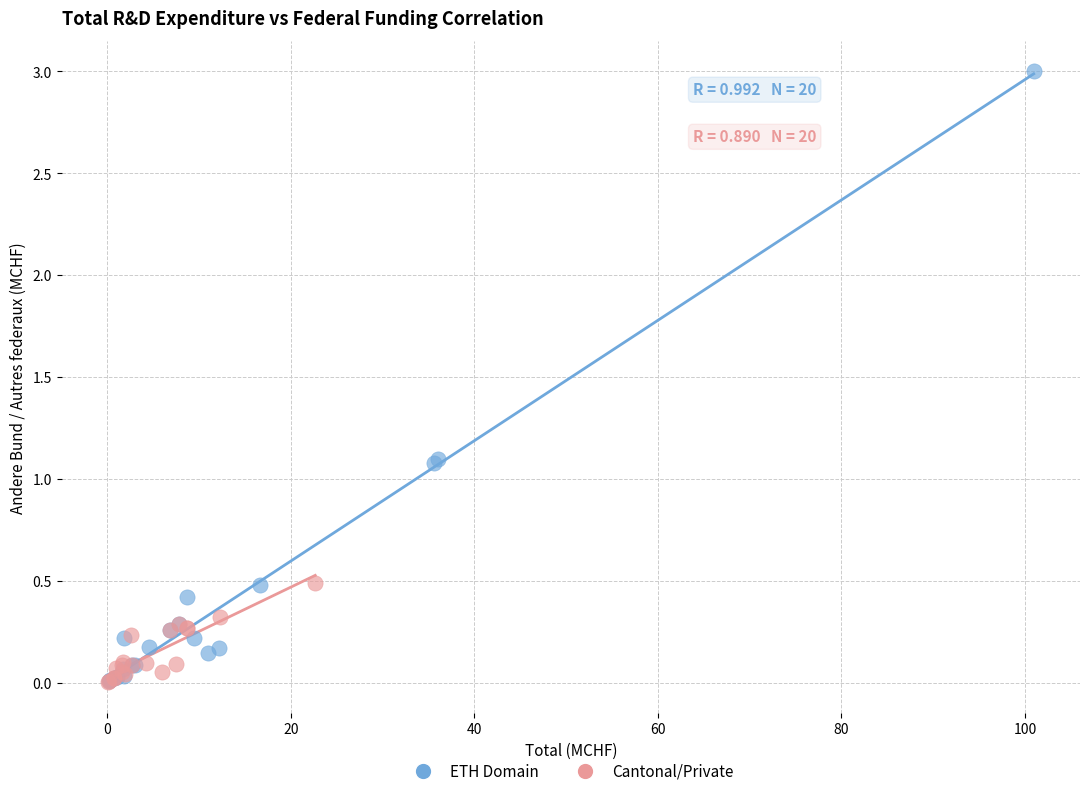

Which series has the widest spread of Y values?

ETH Domain